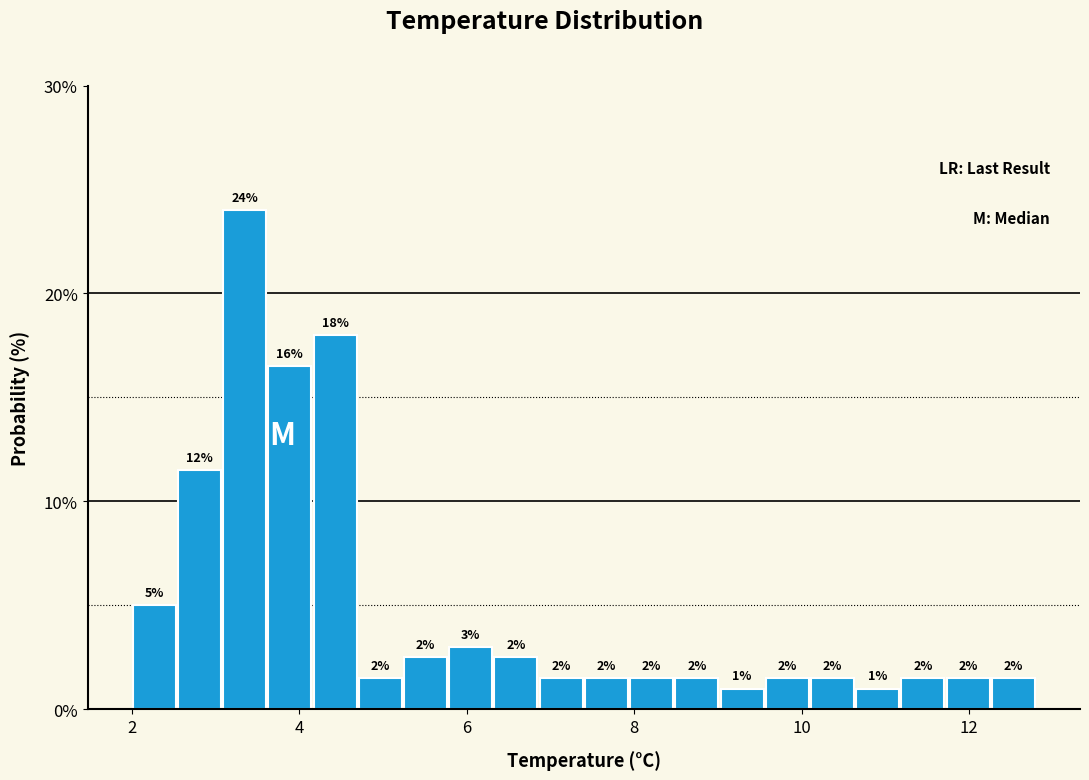

Read against the x-axis, roughly where is the centre of the tallest bar?

3.4